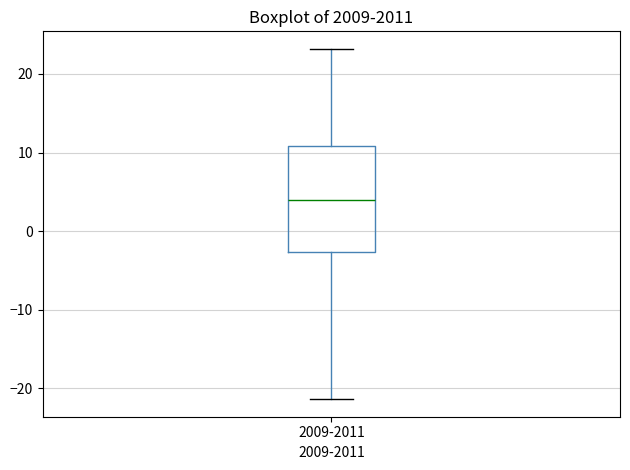

Read this box plot against the y-axis: the position of the median line, the range covered by the box, and the ends of both whiskers. The values are not printed on the chart, so give them approximately, as read against the axis.

median 4, box -3 to 11, whiskers -21 to 23